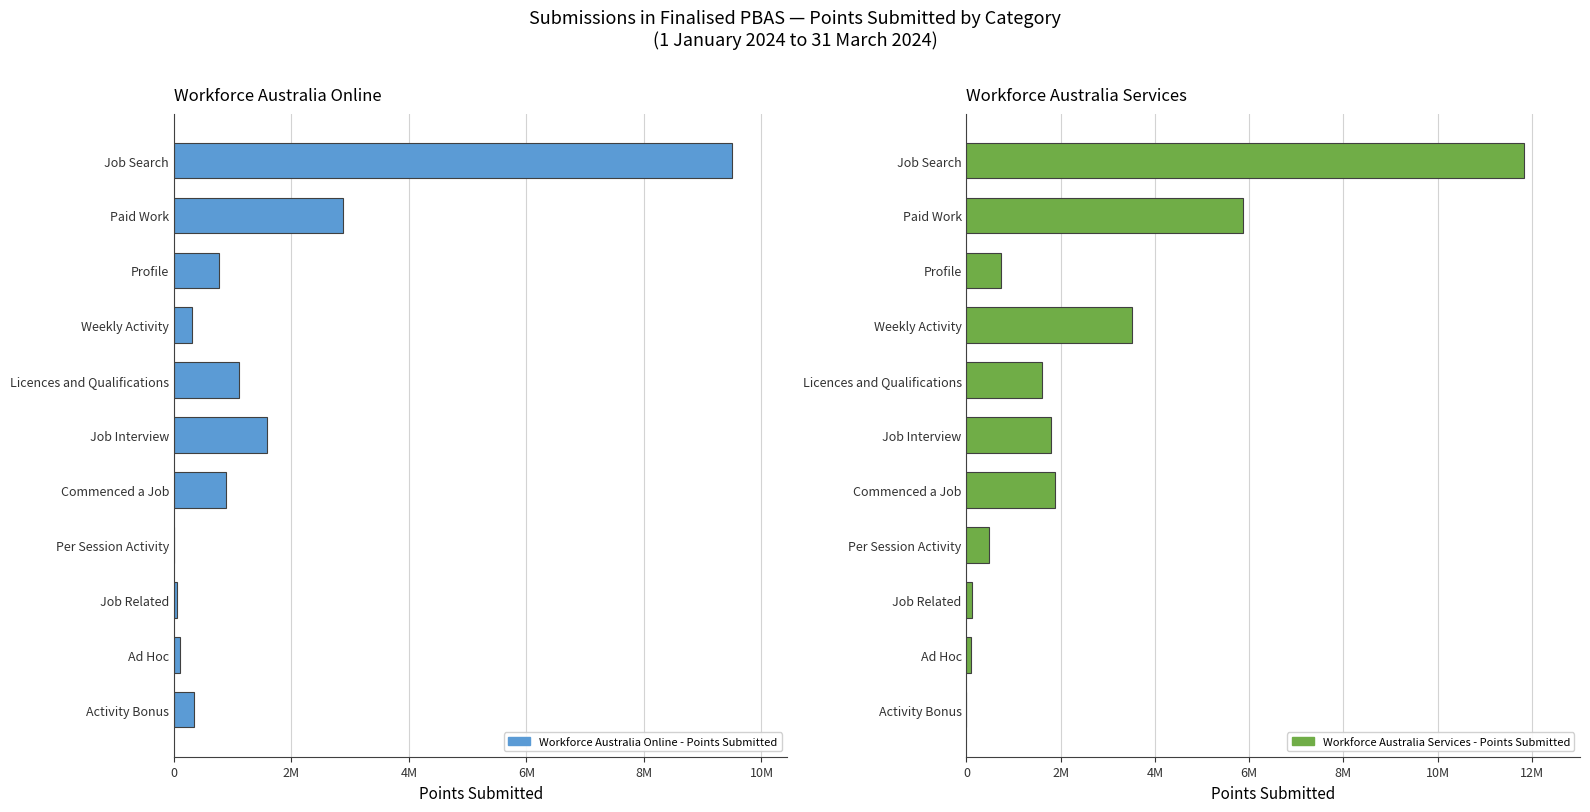

The value of Workforce Australia Online - Points Submitted at Job Related is 24760. True or false?

False